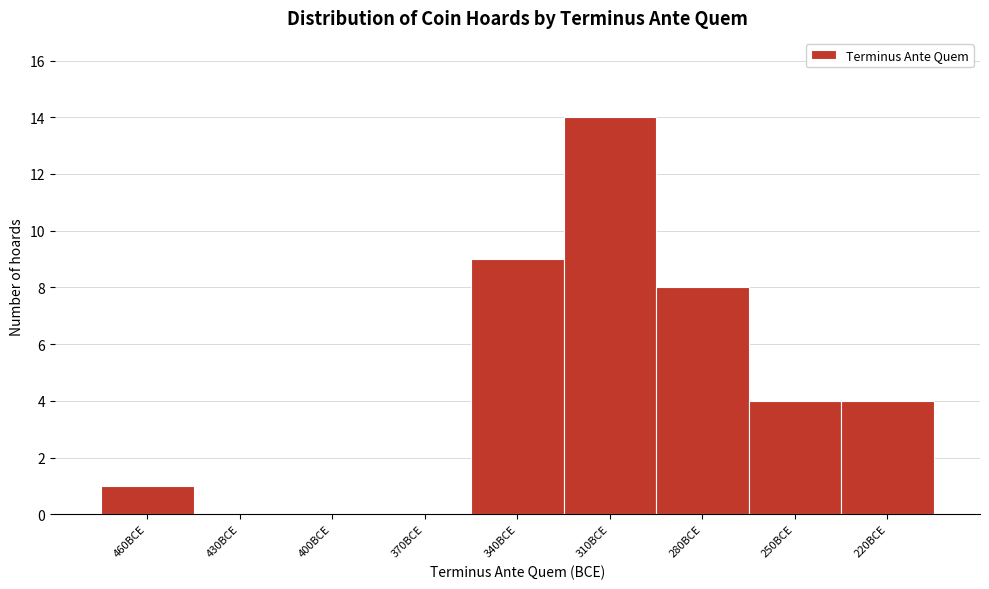

Reading right to left, what are all the values shown in this chart?

220BCE=4	250BCE=4	280BCE=8	310BCE=14	340BCE=9	370BCE=0	400BCE=0	430BCE=0	460BCE=1